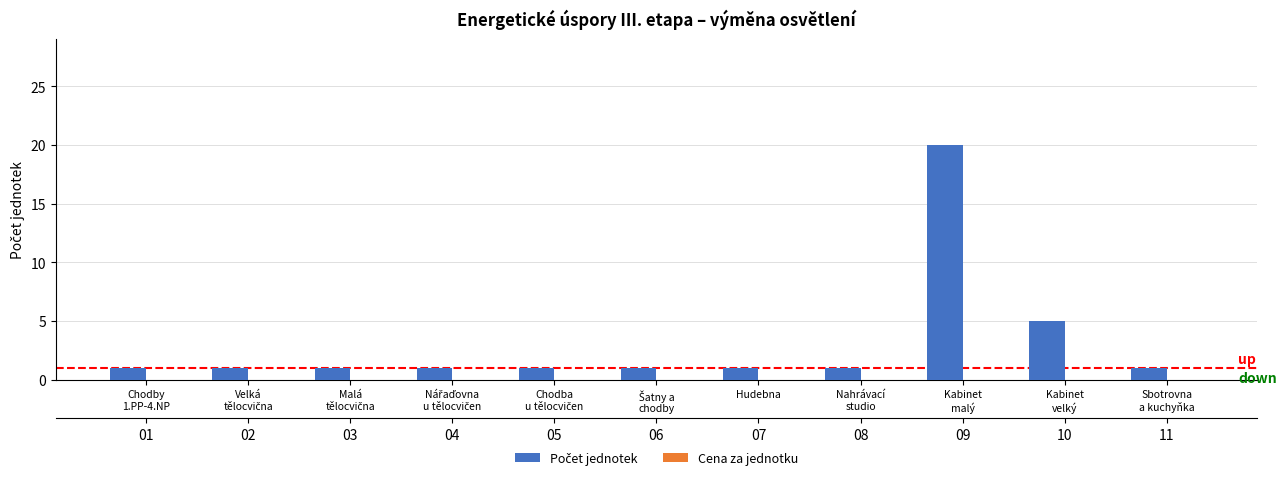

What is the difference between the maximum and minimum values in the Počet jednotek series?

19